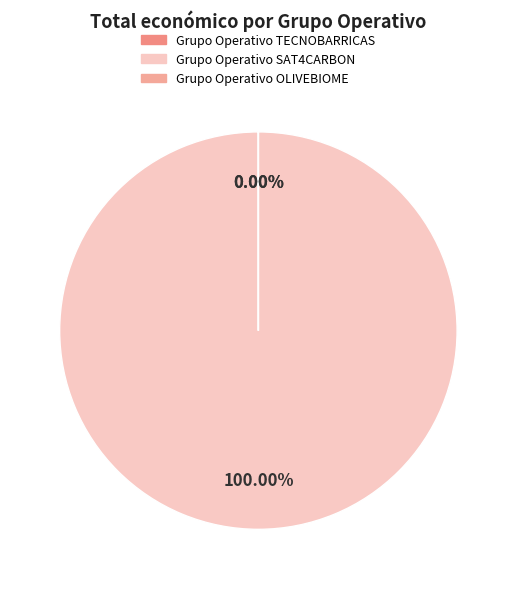

What is the change in value from Grupo Operativo TECNOBARRICAS to Grupo Operativo SAT4CARBON?

+58462345331